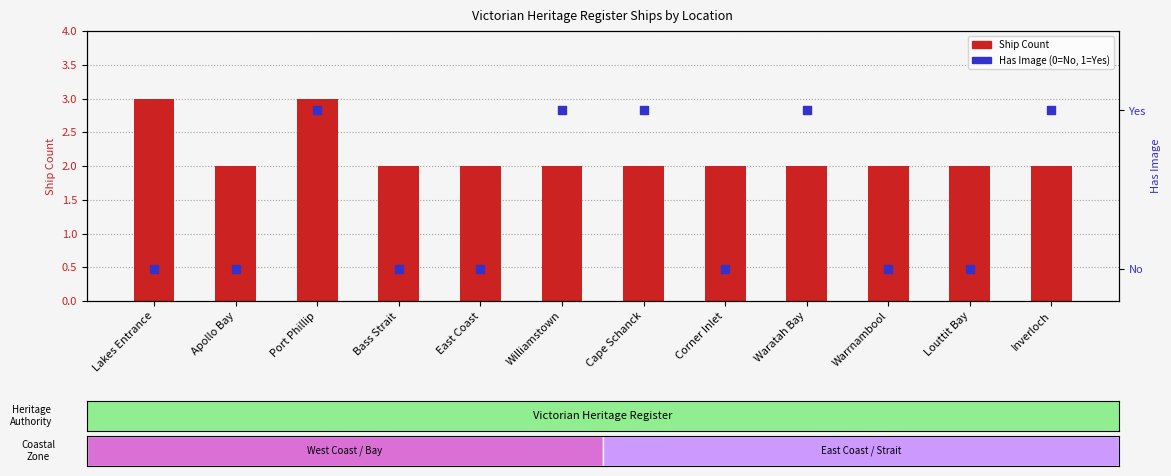

Which series has the largest total across all categories?

Ship Count